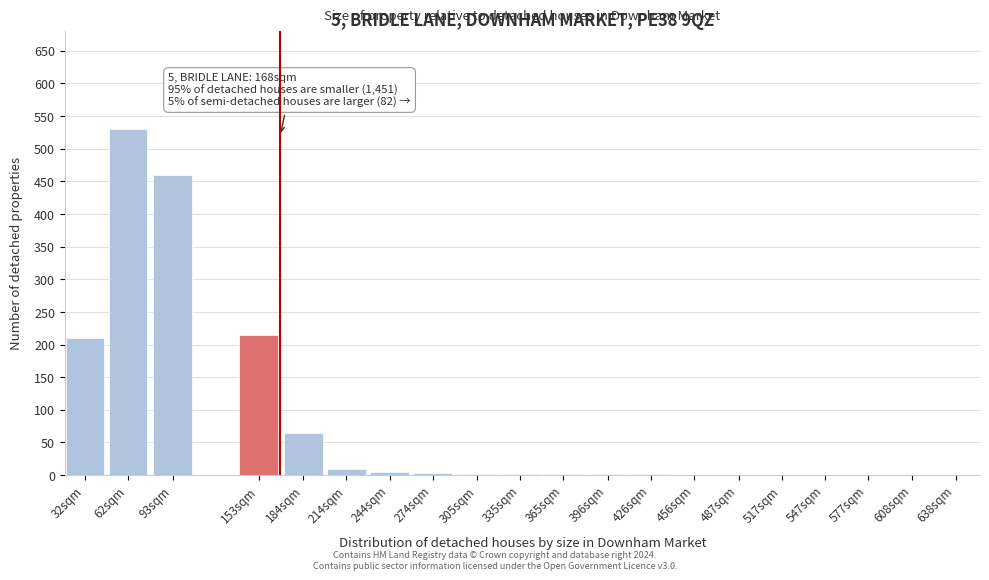

Which has a higher value, 456sqm or 153sqm?

153sqm